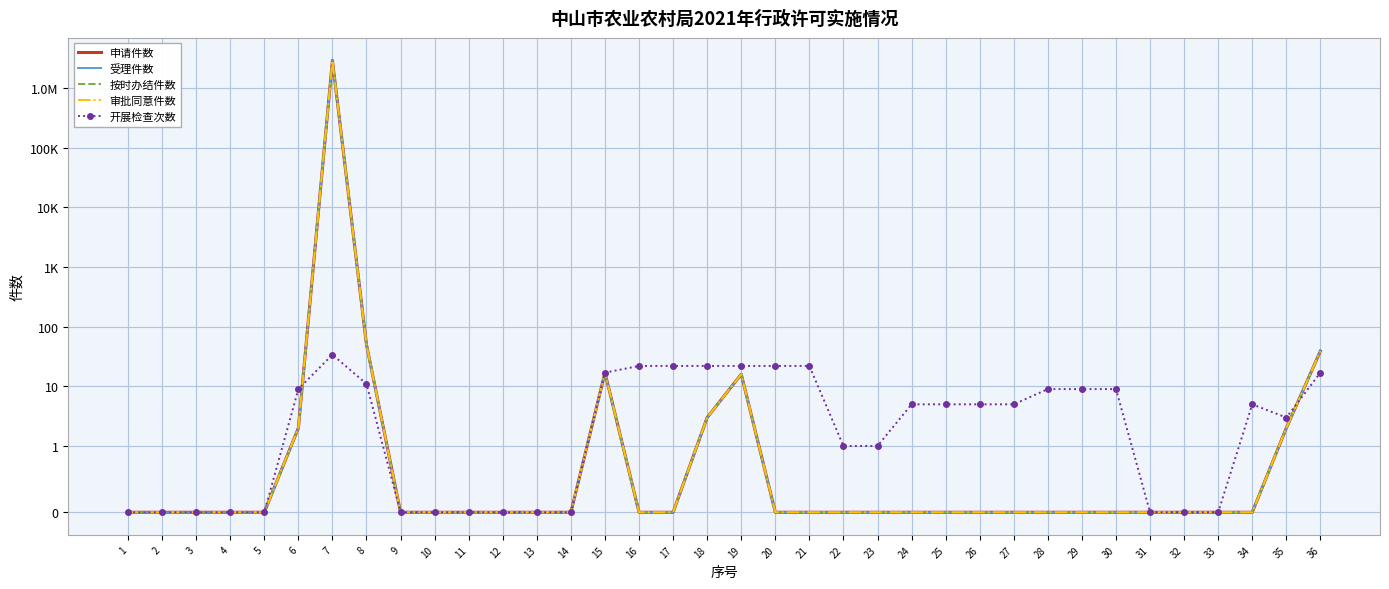

True or false: 按时办结件数 and 申请件数 intersect in this chart.

False